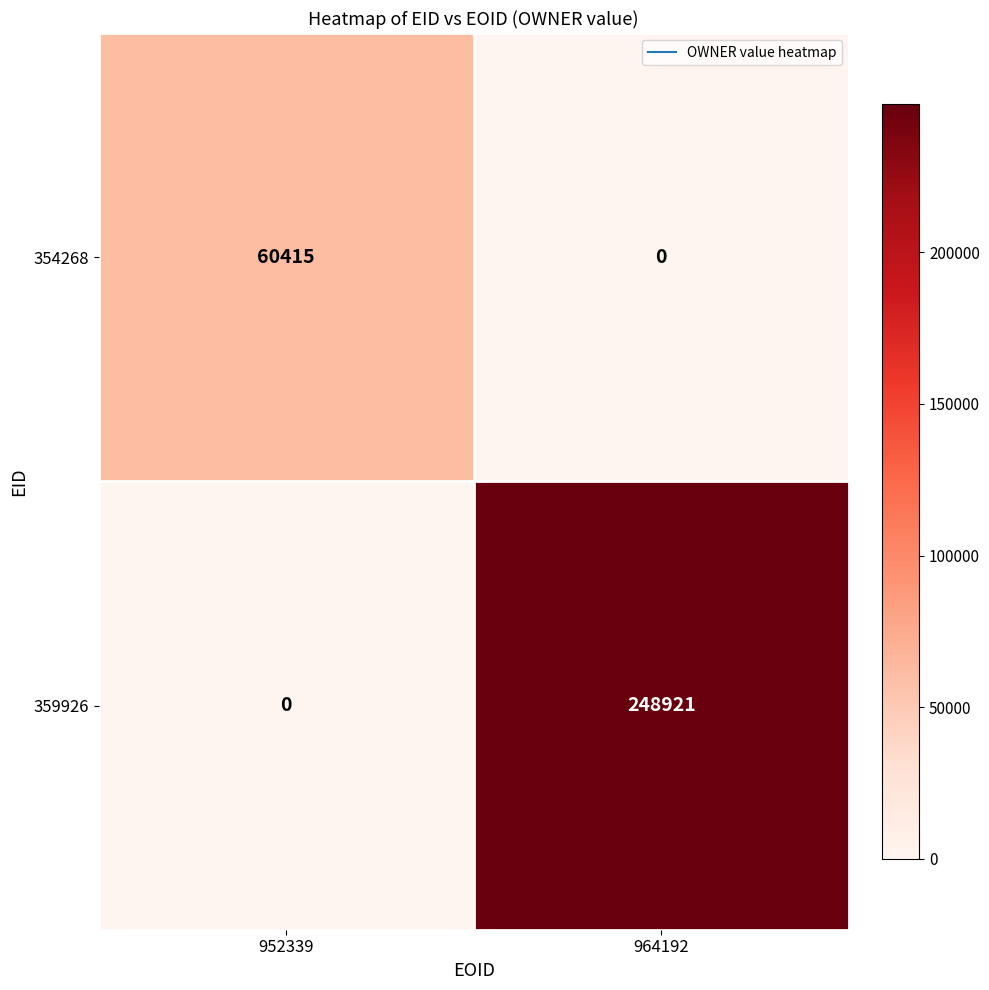

What value does the 359926 series have at 964192, to the nearest 10?

248920